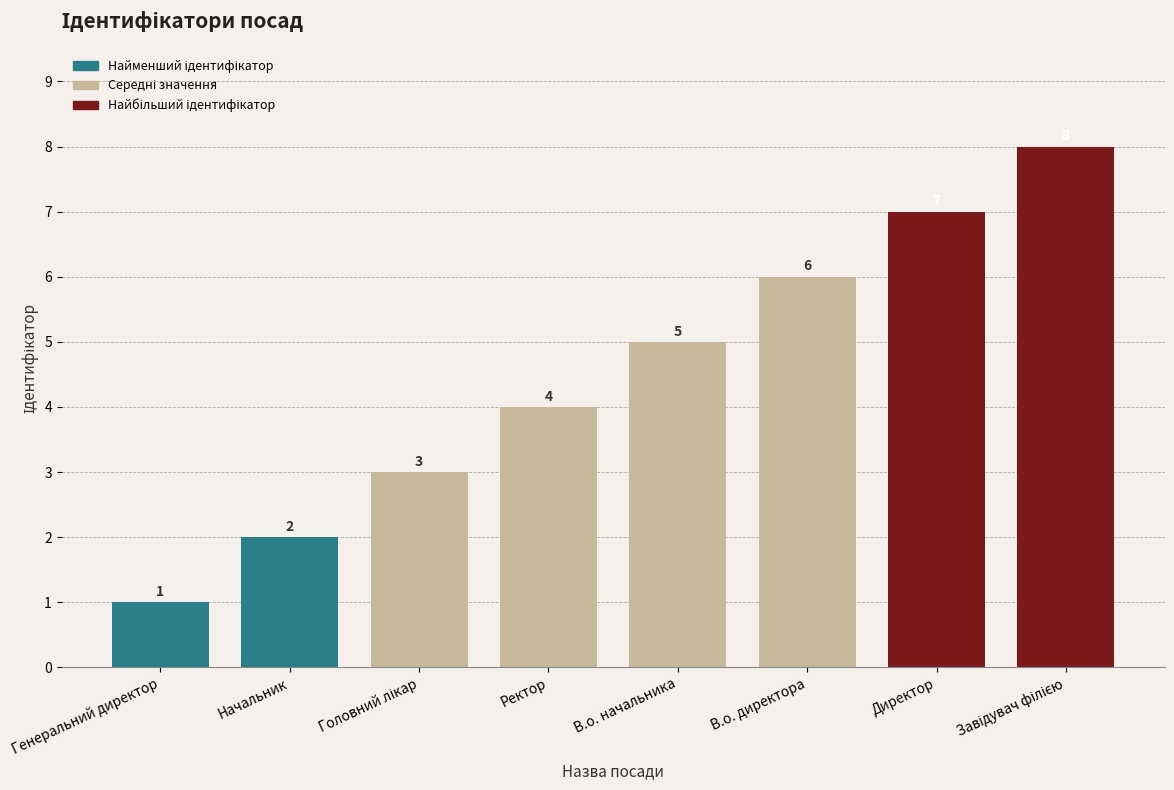

How many values are between 3 and 7?

5